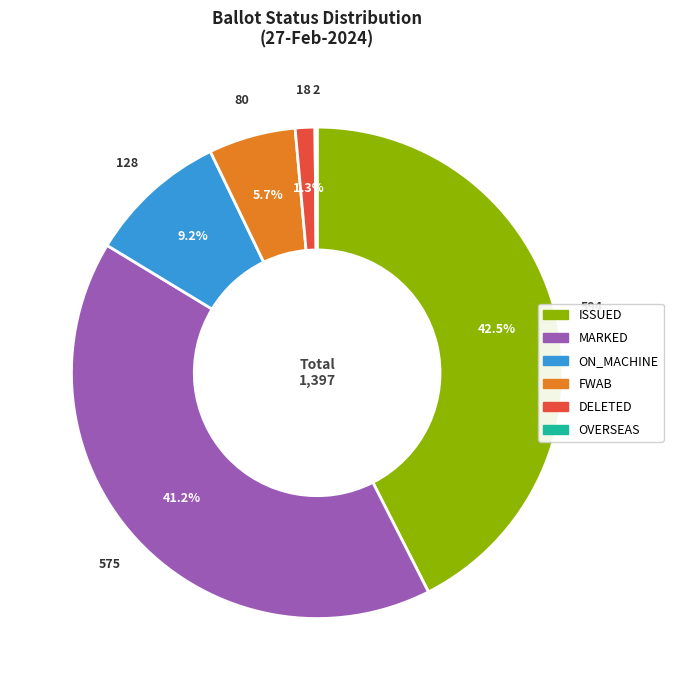

Does any single category account for the majority?

No